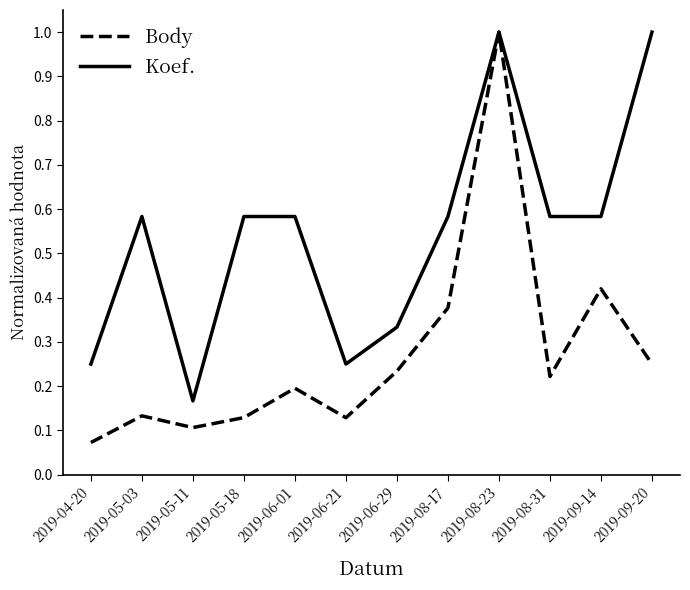

What is the total value across all series at 2019-06-01?

0.8